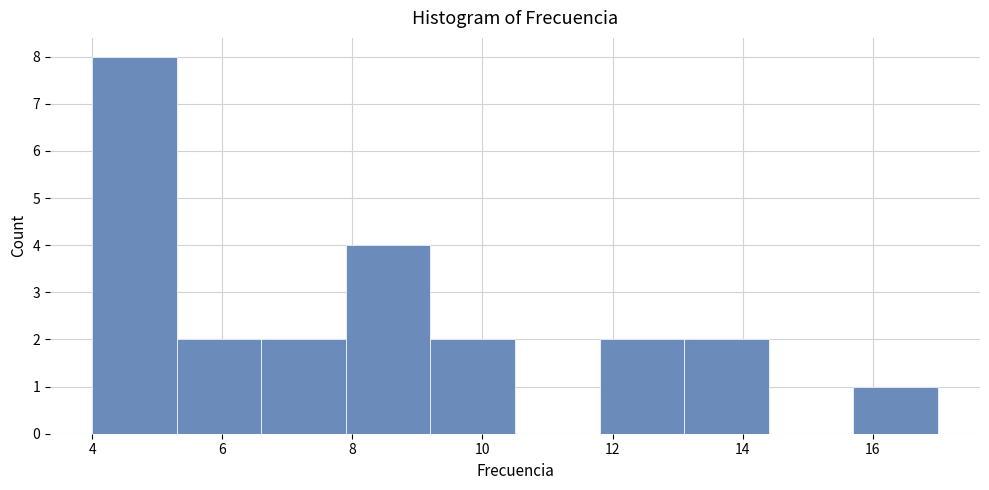

How tall is the bar that spans 5.3 to 6.6 on the x-axis? Neither the bar edges nor the heights are printed on the chart, so give them approximately, as read against the axes.

2